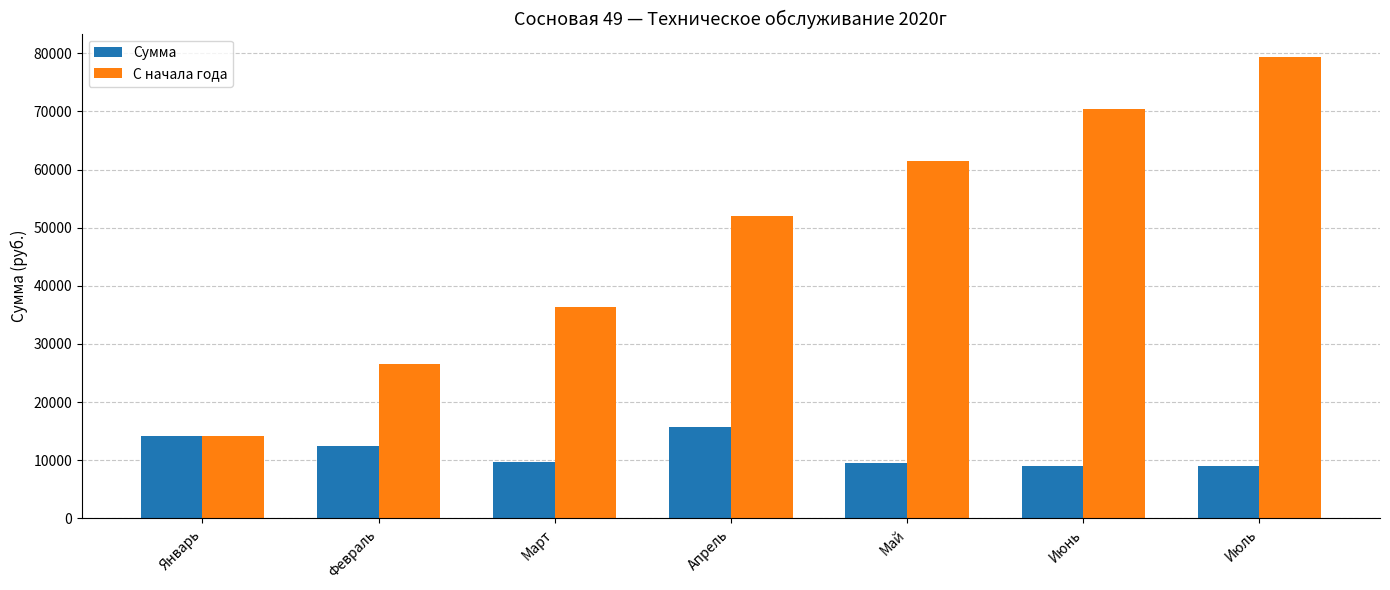

At which label does Сумма first exceed 9728?

Январь